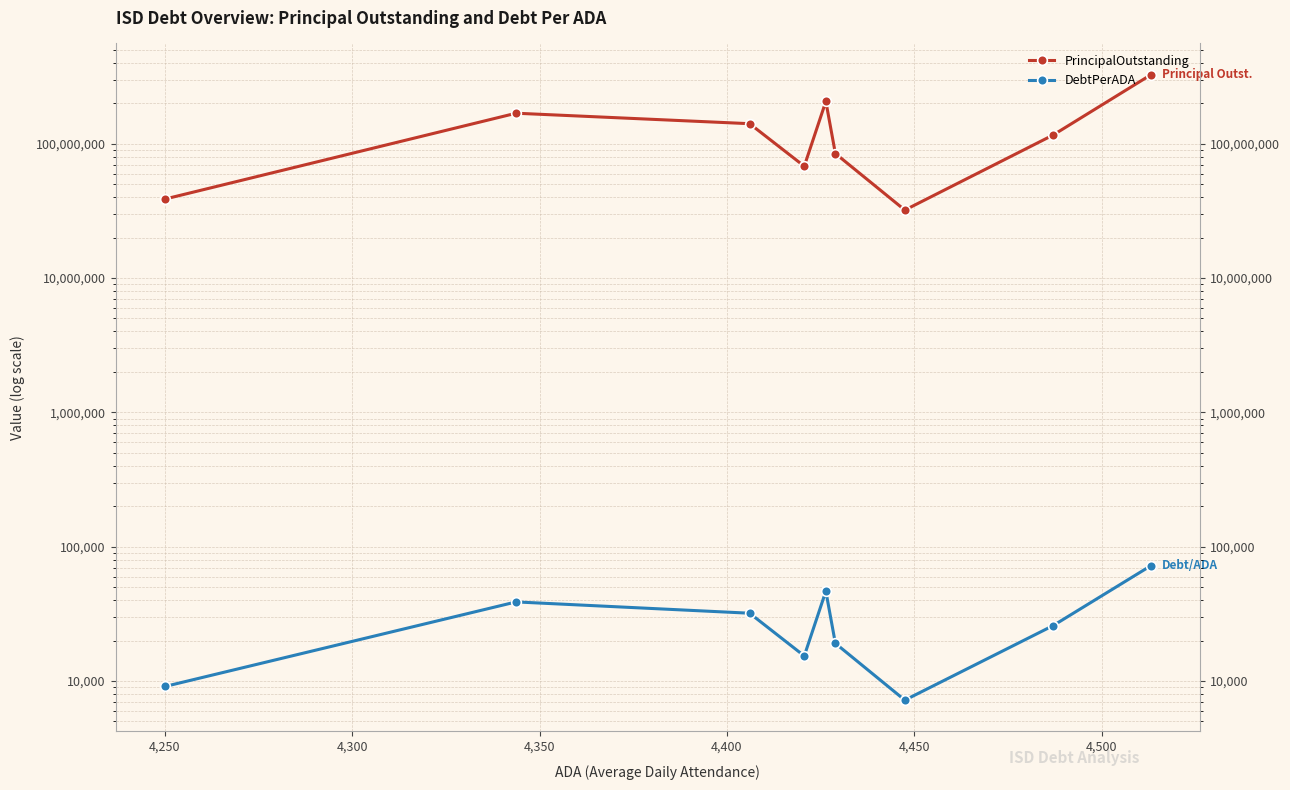

Reading right to left, list all the values displayed in this chart.

PrincipalOutstanding: 326225000.0	115960000.0	32056470.9	84510000.0	206600000.0	67990000.0	140910000.0	168615000.0	38710000.0
DebtPerADA: 72282.6	25843.2	7207.8	19081.2	46674.3	15380.1	31980.8	38817.8	9108.2